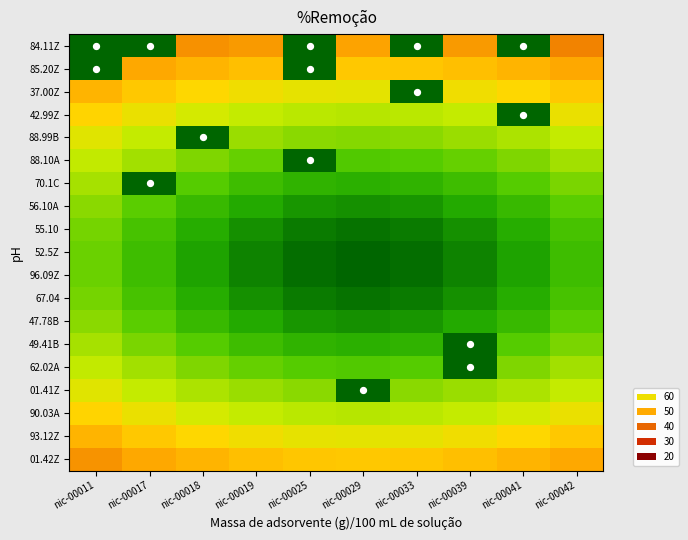

Reading right to left, transcribe all the data shown in this chart.

84.11Z: nic-00042=44.5	nic-00041=95.0	nic-00039=47.8	nic-00033=95.0	nic-00029=49.0	nic-00025=95.0	nic-00019=47.8	nic-00018=46.4	nic-00017=95.0	nic-00011=95.0
85.20Z: nic-00042=49.6	nic-00041=51.9	nic-00039=53.6	nic-00033=54.7	nic-00029=55.1	nic-00025=95.0	nic-00019=53.6	nic-00018=51.9	nic-00017=49.6	nic-00011=95.0
37.00Z: nic-00042=55.1	nic-00041=57.7	nic-00039=59.8	nic-00033=95.0	nic-00029=61.5	nic-00025=61.1	nic-00019=59.8	nic-00018=57.7	nic-00017=55.1	nic-00011=51.9
42.99Z: nic-00042=60.6	nic-00041=95.0	nic-00039=66.1	nic-00033=67.6	nic-00029=68.1	nic-00025=67.6	nic-00019=66.1	nic-00018=63.7	nic-00017=60.6	nic-00011=57.0
88.99B: nic-00042=66.1	nic-00041=69.6	nic-00039=72.3	nic-00033=74.0	nic-00029=74.5	nic-00025=74.0	nic-00019=72.3	nic-00018=95.0	nic-00017=66.1	nic-00011=61.9
88.10A: nic-00042=71.2	nic-00041=75.1	nic-00039=78.1	nic-00033=80.0	nic-00029=80.6	nic-00025=95.0	nic-00019=78.1	nic-00018=75.1	nic-00017=71.2	nic-00011=66.6
70.1C: nic-00042=75.7	nic-00041=80.0	nic-00039=83.2	nic-00033=85.2	nic-00029=85.9	nic-00025=85.2	nic-00019=83.2	nic-00018=80.0	nic-00017=95.0	nic-00011=70.7
56.10A: nic-00042=79.3	nic-00041=83.9	nic-00039=87.3	nic-00033=89.5	nic-00029=90.2	nic-00025=89.5	nic-00019=87.3	nic-00018=83.9	nic-00017=79.3	nic-00011=74.0
55.10: nic-00042=81.9	nic-00041=86.6	nic-00039=90.2	nic-00033=92.5	nic-00029=93.2	nic-00025=92.5	nic-00019=90.2	nic-00018=86.6	nic-00017=81.9	nic-00011=76.3
52.5Z: nic-00042=83.2	nic-00041=88.0	nic-00039=91.7	nic-00033=94.0	nic-00029=94.8	nic-00025=94.0	nic-00019=91.7	nic-00018=88.0	nic-00017=83.2	nic-00011=77.5
96.09Z: nic-00042=83.2	nic-00041=88.0	nic-00039=91.7	nic-00033=94.0	nic-00029=94.8	nic-00025=94.0	nic-00019=91.7	nic-00018=88.0	nic-00017=83.2	nic-00011=77.5
67.04: nic-00042=81.9	nic-00041=86.6	nic-00039=90.2	nic-00033=92.5	nic-00029=93.2	nic-00025=92.5	nic-00019=90.2	nic-00018=86.6	nic-00017=81.9	nic-00011=76.3
47.78B: nic-00042=79.3	nic-00041=83.9	nic-00039=87.3	nic-00033=89.5	nic-00029=90.2	nic-00025=89.5	nic-00019=87.3	nic-00018=83.9	nic-00017=79.3	nic-00011=74.0
49.41B: nic-00042=75.7	nic-00041=80.0	nic-00039=95.0	nic-00033=85.2	nic-00029=85.9	nic-00025=85.2	nic-00019=83.2	nic-00018=80.0	nic-00017=75.7	nic-00011=70.7
62.02A: nic-00042=71.2	nic-00041=75.1	nic-00039=95.0	nic-00033=80.0	nic-00029=80.6	nic-00025=80.0	nic-00019=78.1	nic-00018=75.1	nic-00017=71.2	nic-00011=66.6
01.41Z: nic-00042=66.1	nic-00041=69.6	nic-00039=72.3	nic-00033=74.0	nic-00029=95.0	nic-00025=74.0	nic-00019=72.3	nic-00018=69.6	nic-00017=66.1	nic-00011=61.9
90.03A: nic-00042=60.6	nic-00041=63.7	nic-00039=66.1	nic-00033=67.6	nic-00029=68.1	nic-00025=67.6	nic-00019=66.1	nic-00018=63.7	nic-00017=60.6	nic-00011=57.0
93.12Z: nic-00042=55.1	nic-00041=57.7	nic-00039=59.8	nic-00033=61.1	nic-00029=61.5	nic-00025=61.1	nic-00019=59.8	nic-00018=57.7	nic-00017=55.1	nic-00011=51.9
01.42Z: nic-00042=49.6	nic-00041=51.9	nic-00039=53.6	nic-00033=54.7	nic-00029=55.1	nic-00025=54.7	nic-00019=53.6	nic-00018=51.9	nic-00017=49.6	nic-00011=46.9